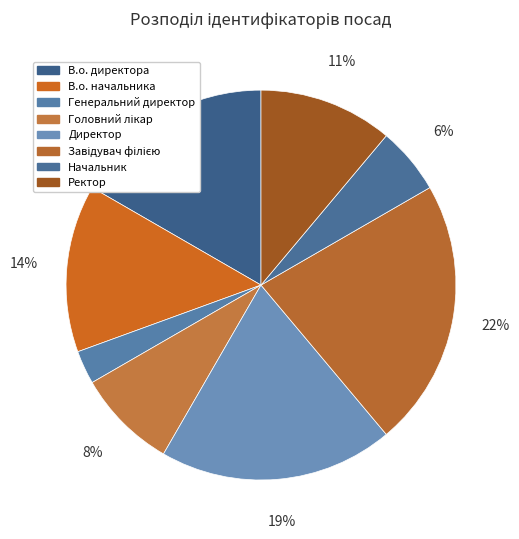

To the nearest percent, what percentage of the pie is В.о. начальника?

14%